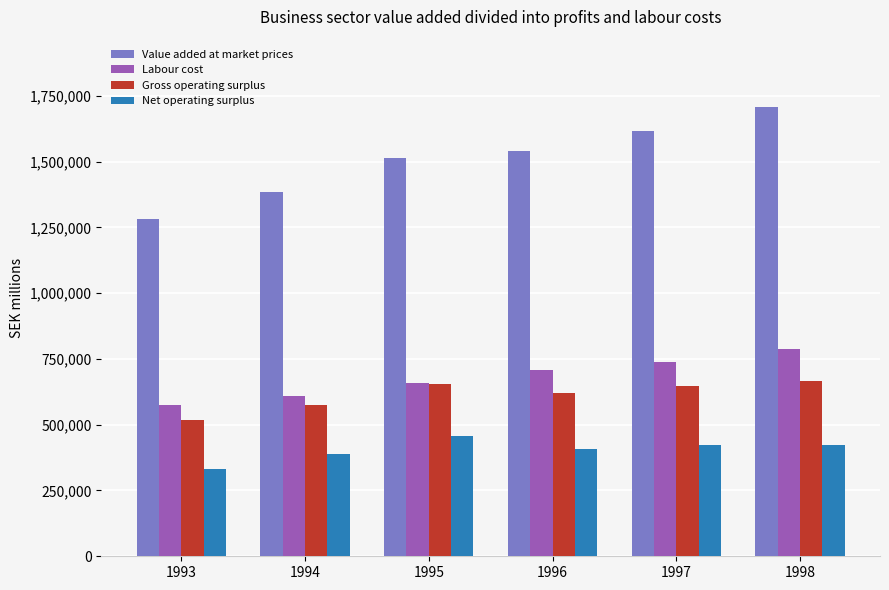

What is the difference between the second highest and minimum values in the Gross operating surplus series?

138436